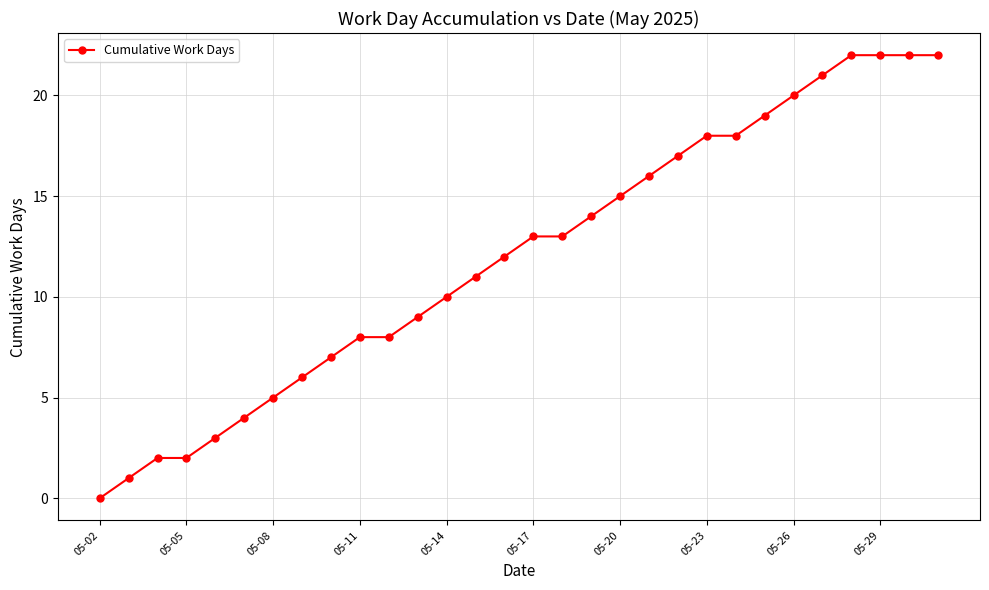

What is the greatest value displayed?

22